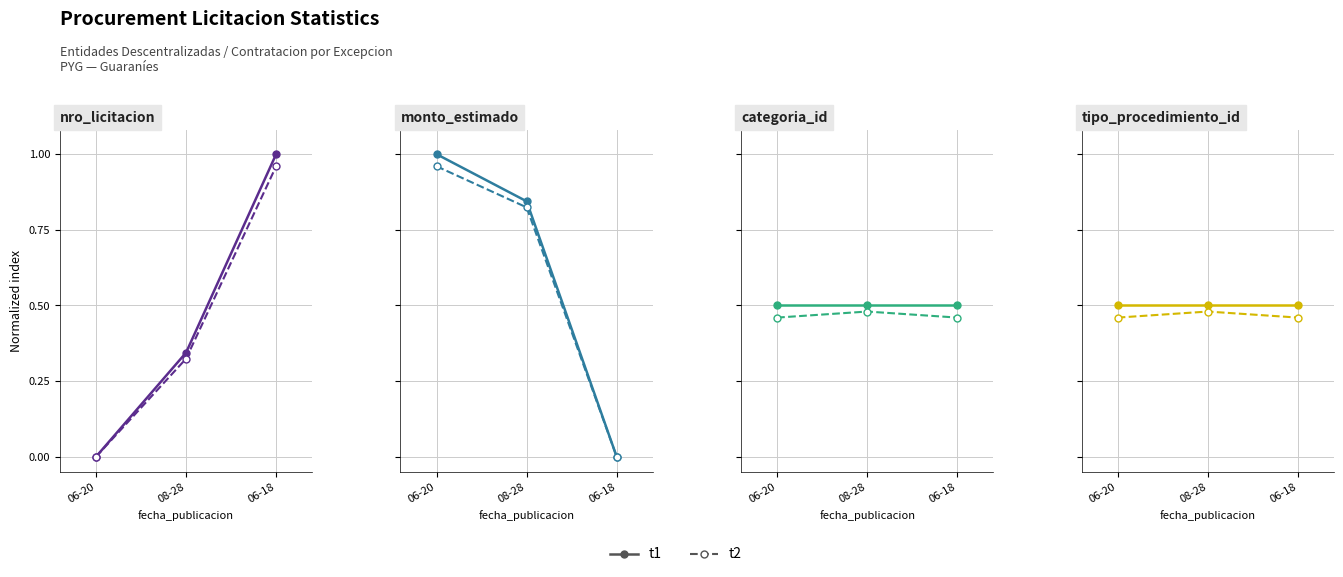

Is this an area chart (filled region under the line)?

No